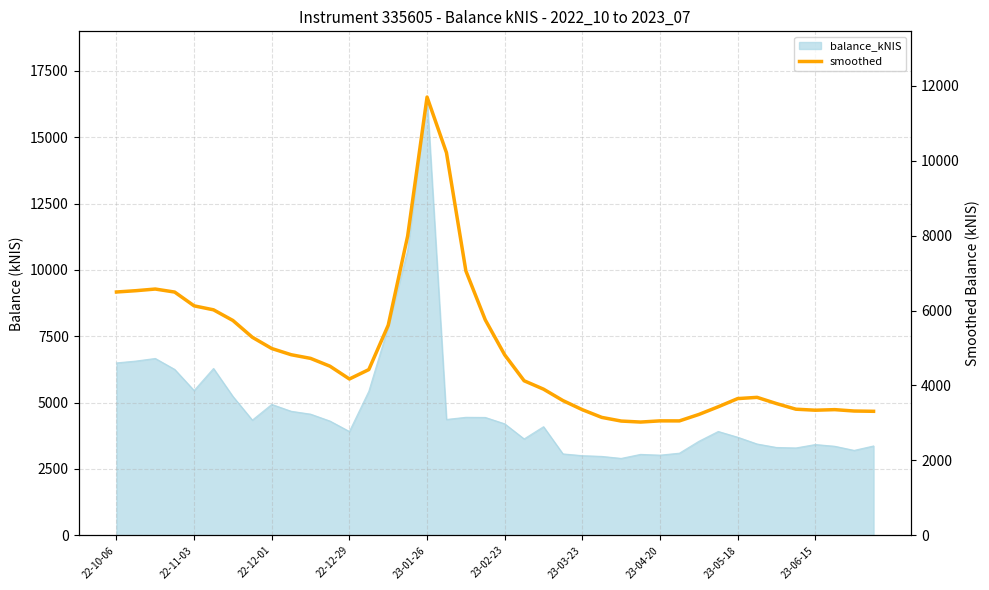

Reading left to right, extract all data points from this chart.

6495.5	6530.2	6574.5	6493.6	6125.7	6019.6	5734.5	5286.5	4986.5	4820.8	4723.1	4513.9	4172.7	4423.7	5609.4	7988.2	11700.2	10214.7	7058.2	5750.2	4816.7	4125.4	3901.0	3596.5	3352.6	3147.5	3049.7	3022.8	3054.7	3053.8	3225.5	3430.9	3649.3	3682.4	3516.5	3366.3	3339.3	3354.5	3317.6	3309.9